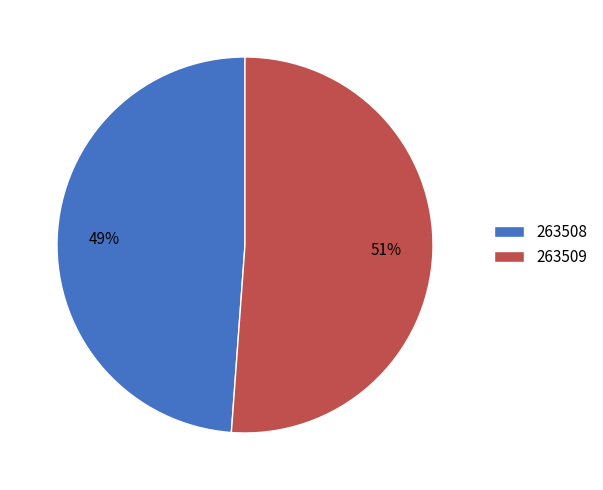

Is there any slice that represents more than half of the pie?

Yes